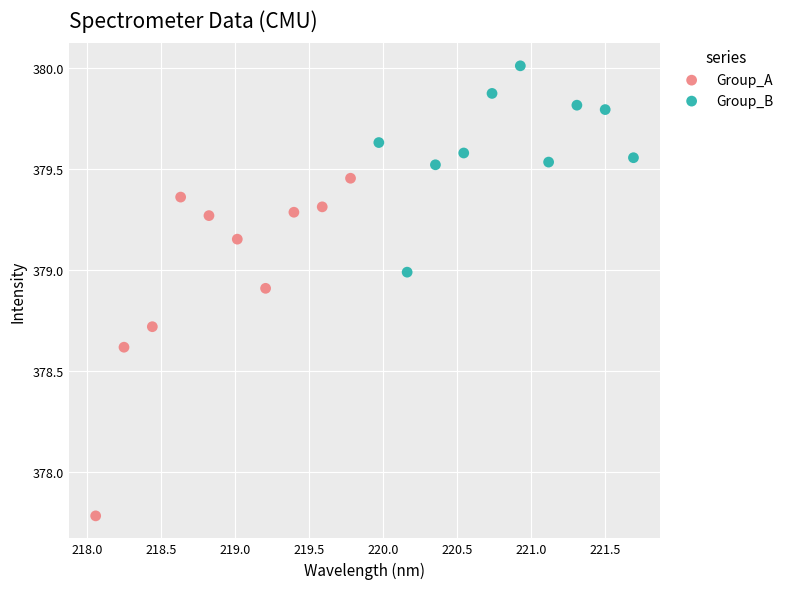

Which series contains the highest Y value?

Group_B